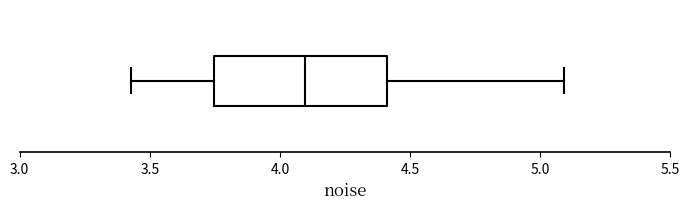

Transcribe this box plot: give where the median line is, the range the box spans, and where the two whiskers end, as read against the x-axis. The values are not printed on the chart, so give them approximately, as read against the axis.

median 4.10, box 3.75 to 4.40, whiskers 3.45 to 5.10